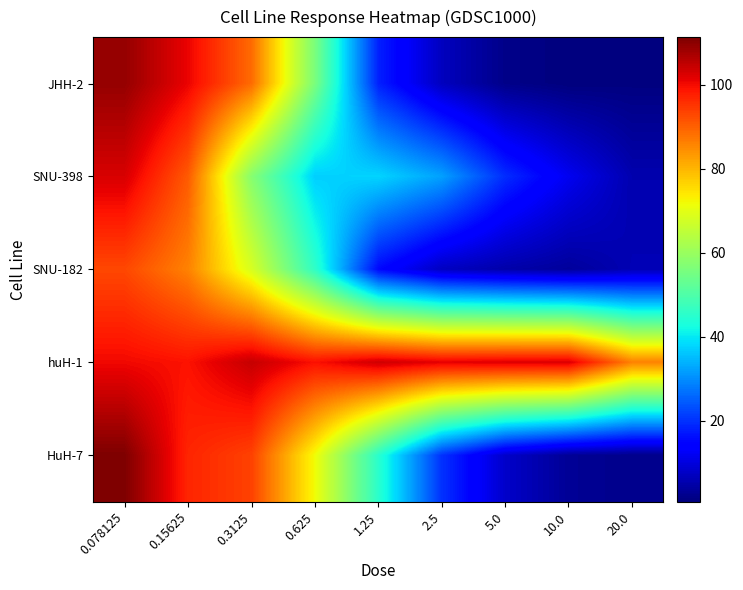

Which series has the largest total across all categories?

huH-1